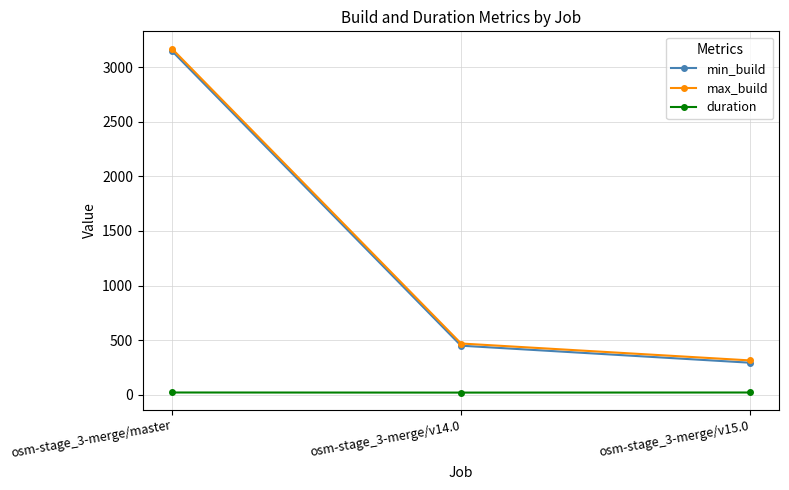

What is the label of the 3rd point from the right?

osm-stage_3-merge/master